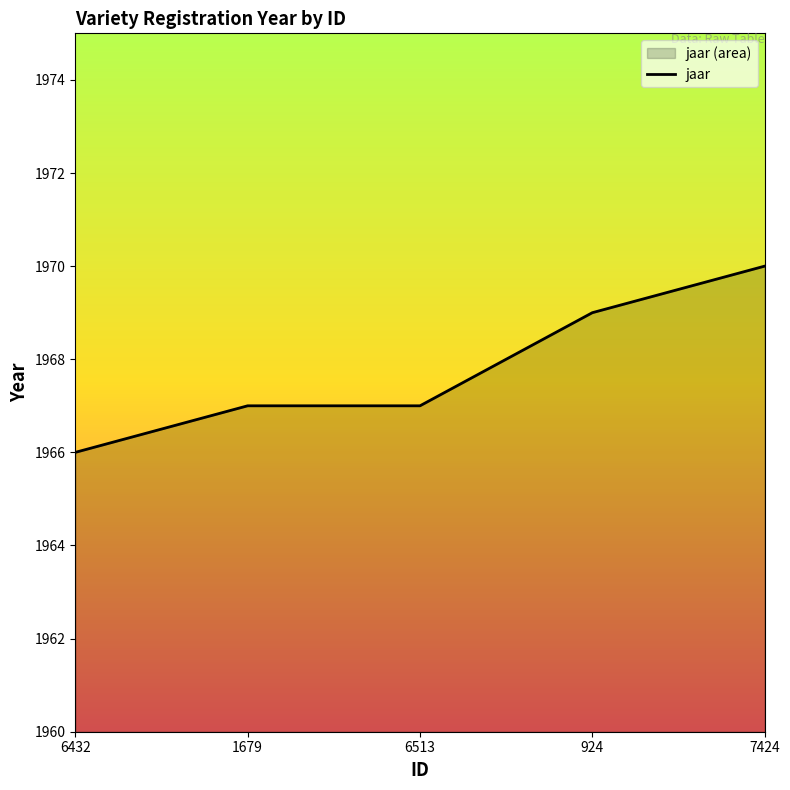

Is it true that the value at 6513 is 2809?

False